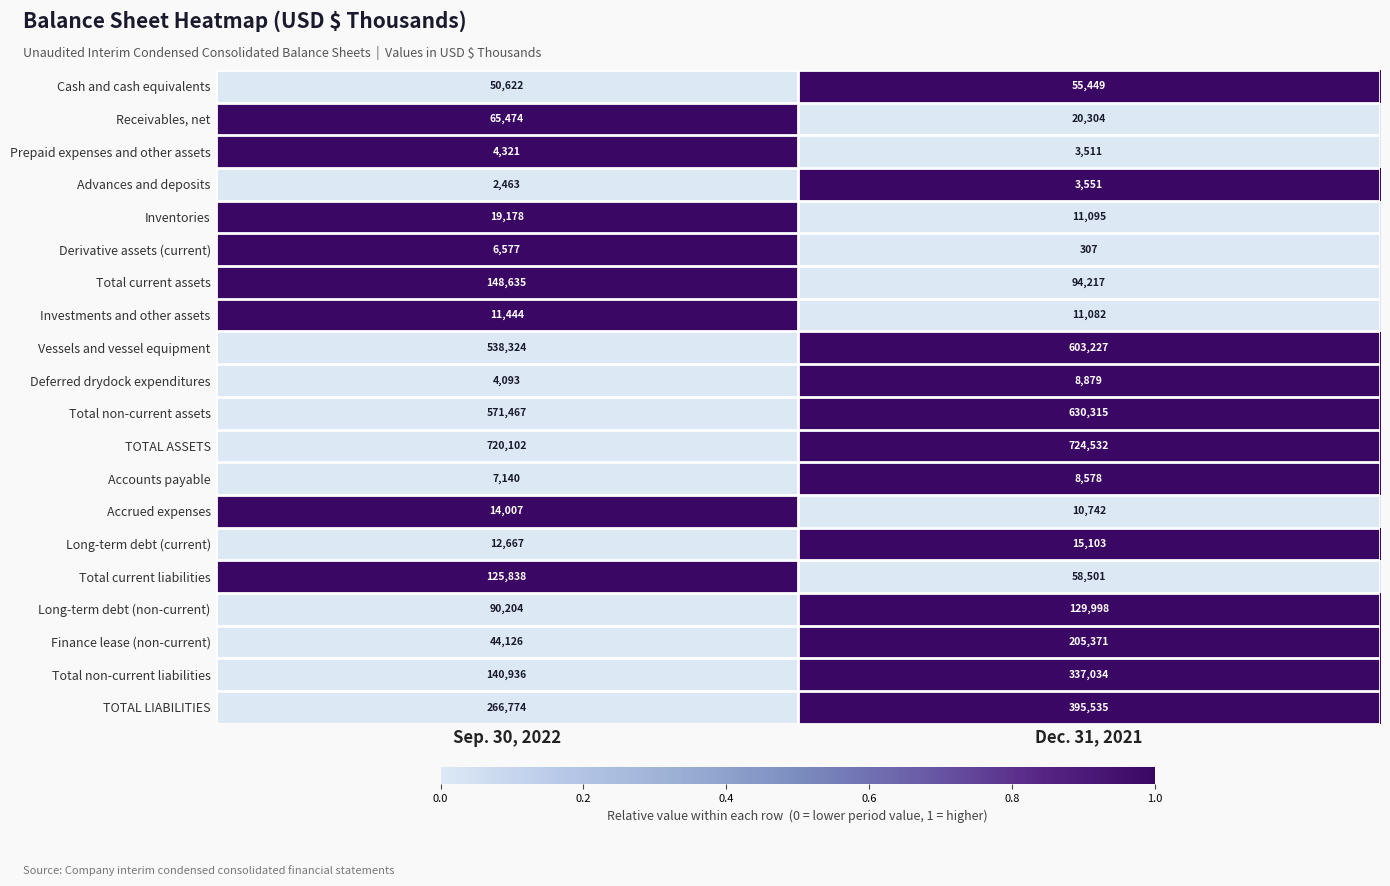

The value of TOTAL ASSETS at Dec. 31, 2021 is 724532. True or false?

True